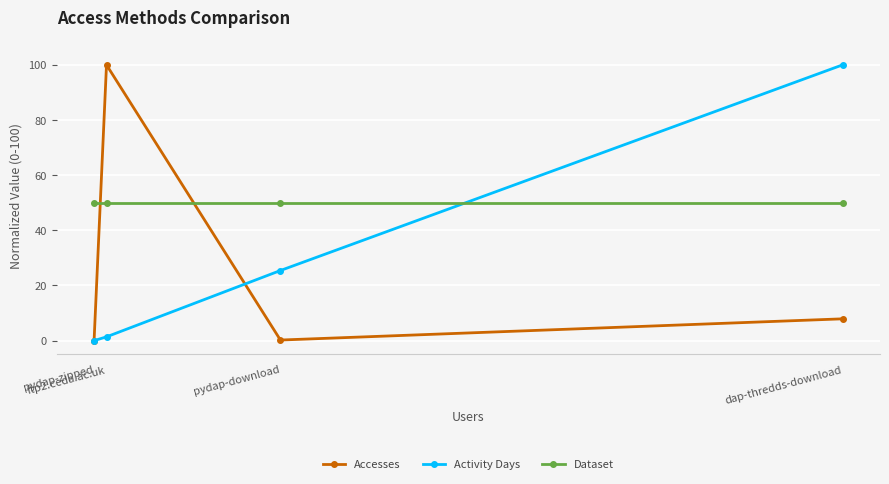

True or false: Dataset and Accesses cross at least once.

True